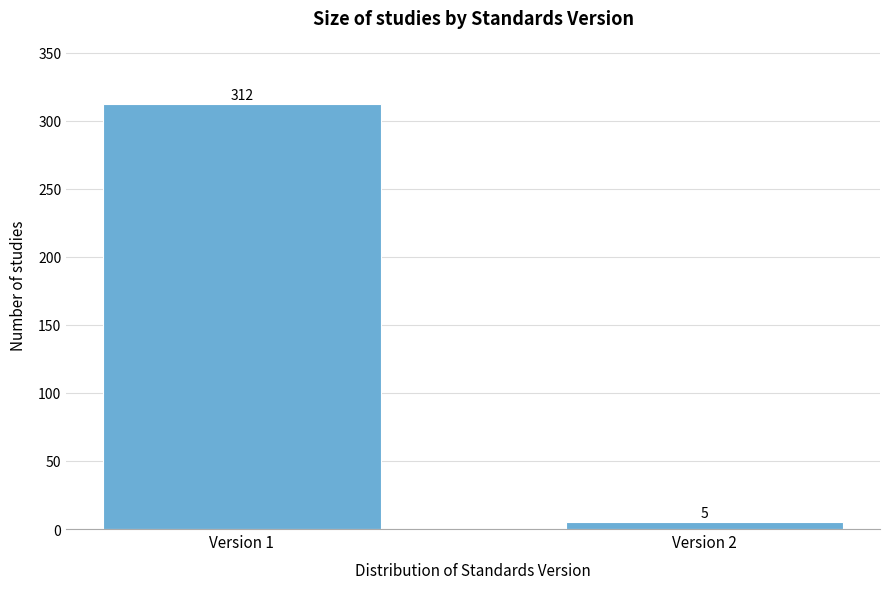

Reading left to right, list all the values displayed in this chart.

Version 1=312	Version 2=5